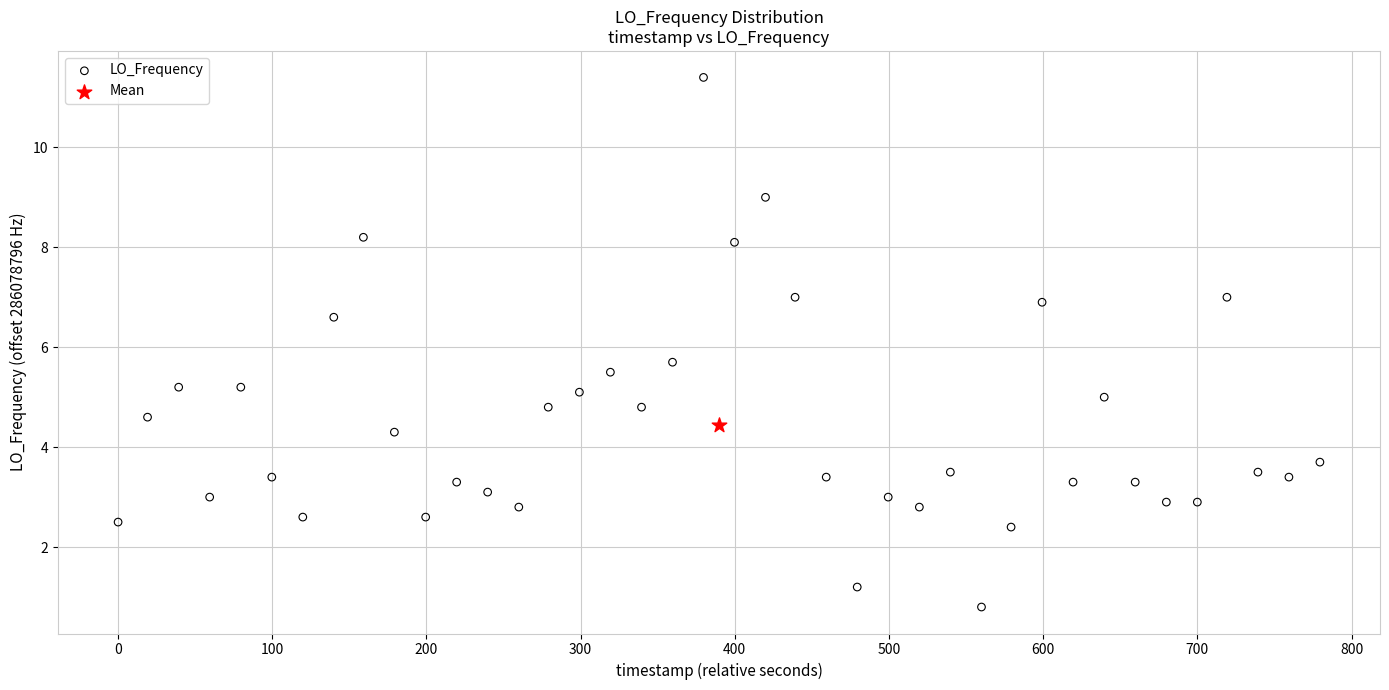

What are all the series names shown in the legend?

LO_Frequency, Mean